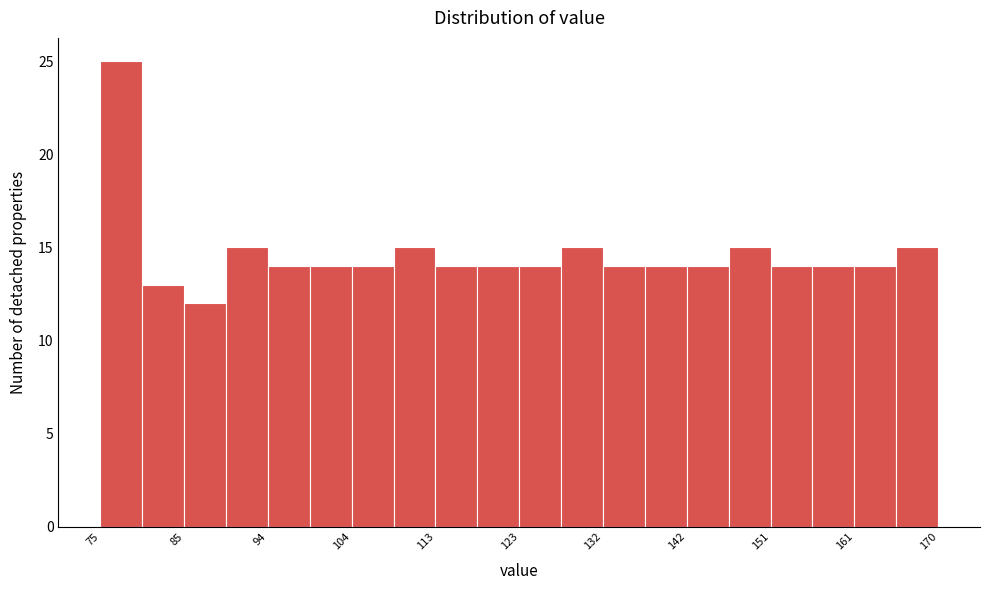

What is the height of the bar covering 151 to 156 on the x-axis? Neither the bar edges nor the heights are printed on the chart, so give them approximately, as read against the axes.

14